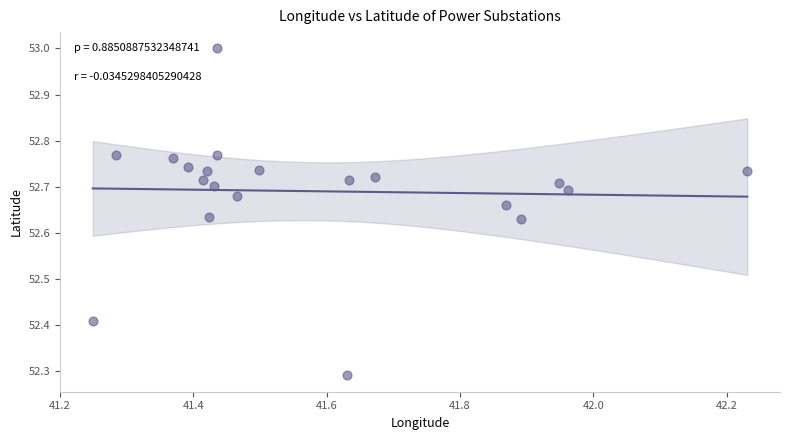

What is the range of Y values (max minus min)?

0.7